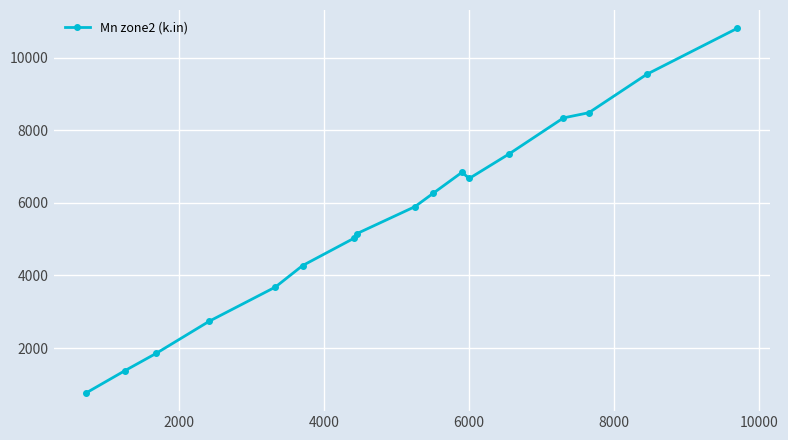

Reading right to left, what are all the values shown in this chart?

10806.3	9538.8	8480.3	8337.9	7345.9	6670.7	6840.0	6258.7	5893.2	5151.6	5029.7	4271.1	3680.1	2742.1	1854.1	1373.5	766.5